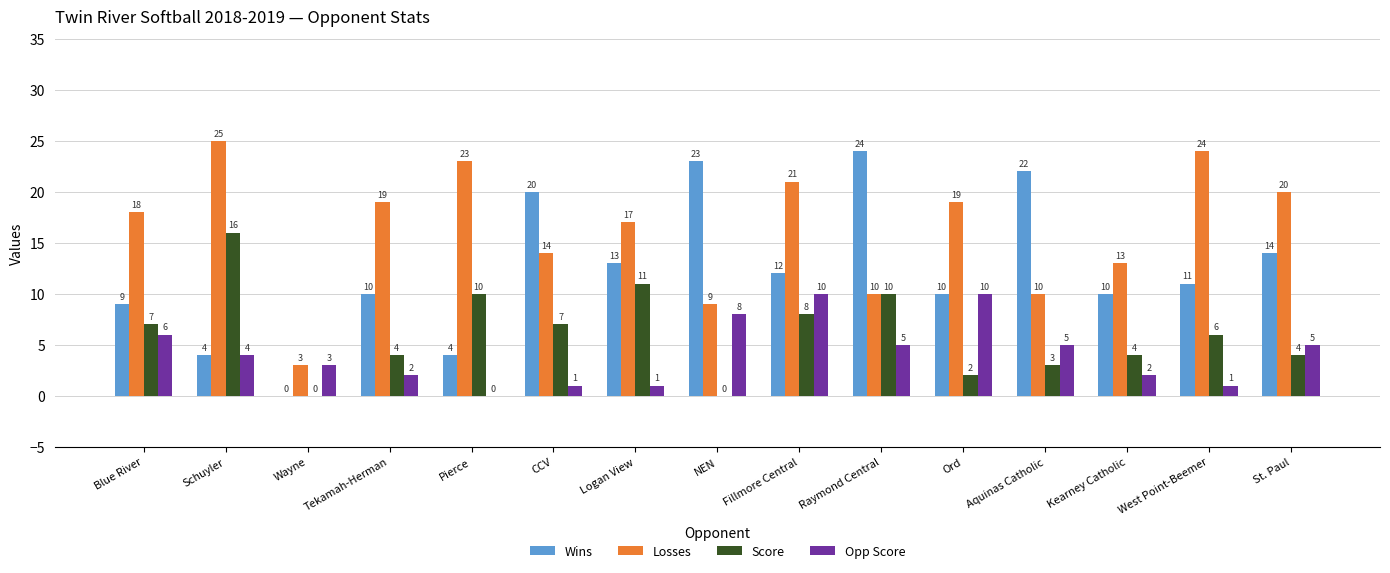

At which category does the chart reach its peak across all series?

Schuyler